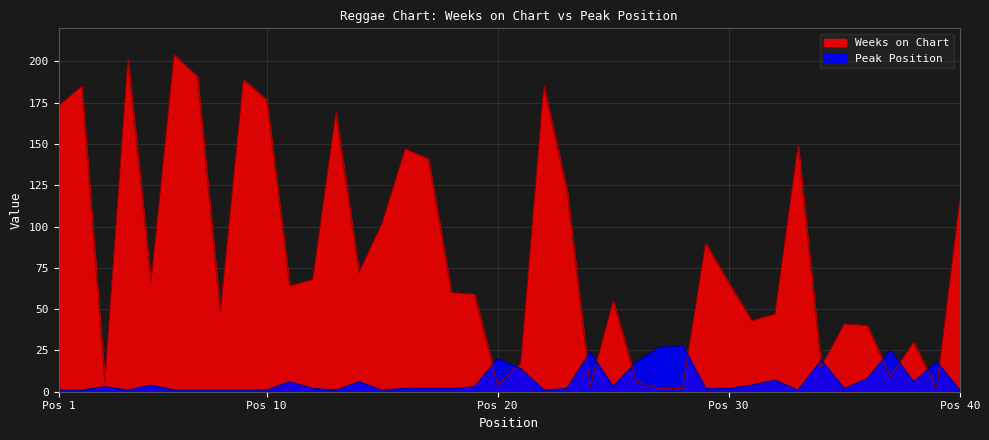

Reading left to right, extract all data points from this chart.

Weeks on Chart: 173	185	6	201	66	204	191	48	189	177	64	68	169	72	102	147	141	60	59	4	17	185	122	3	55	6	2	2	90	66	43	47	149	15	41	40	9	30	2	116
Peak Position: 1	1	3	1	4	1	1	1	1	1	6	2	1	6	1	2	2	2	3	20	14	1	2	24	3	18	27	28	2	2	4	7	1	19	2	8	25	6	18	1